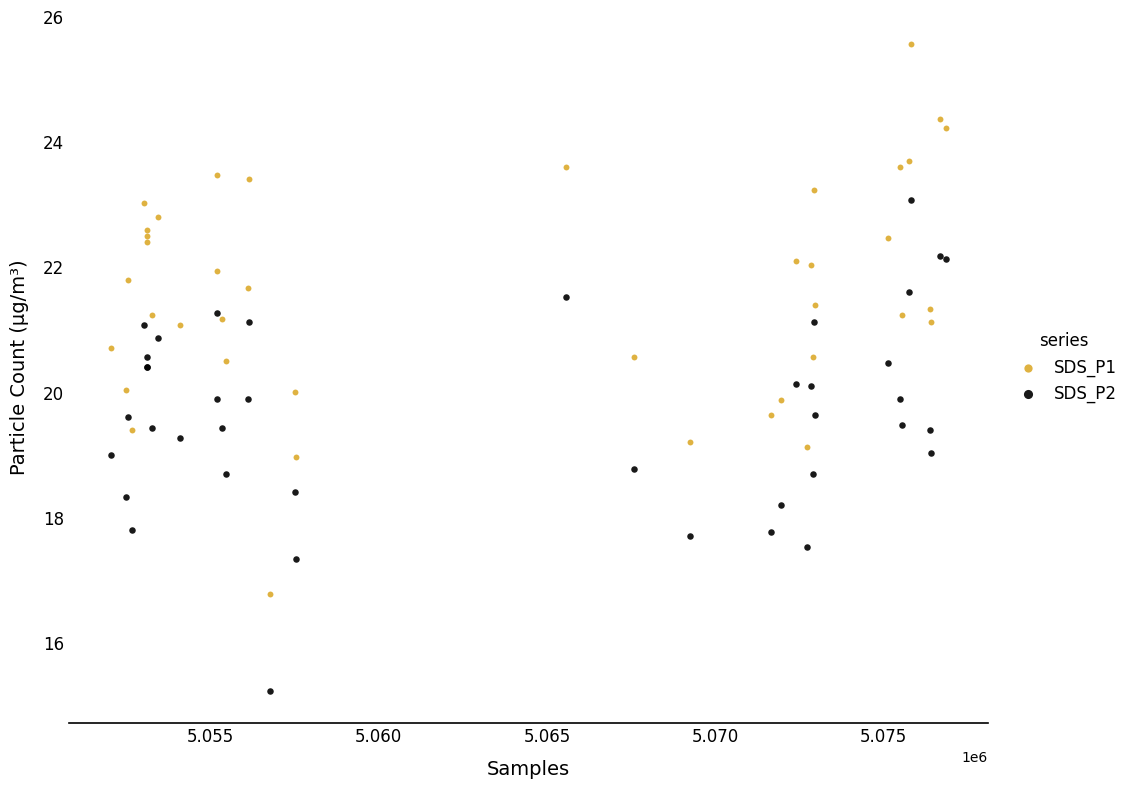

Which series reaches the maximum Y coordinate?

SDS_P1